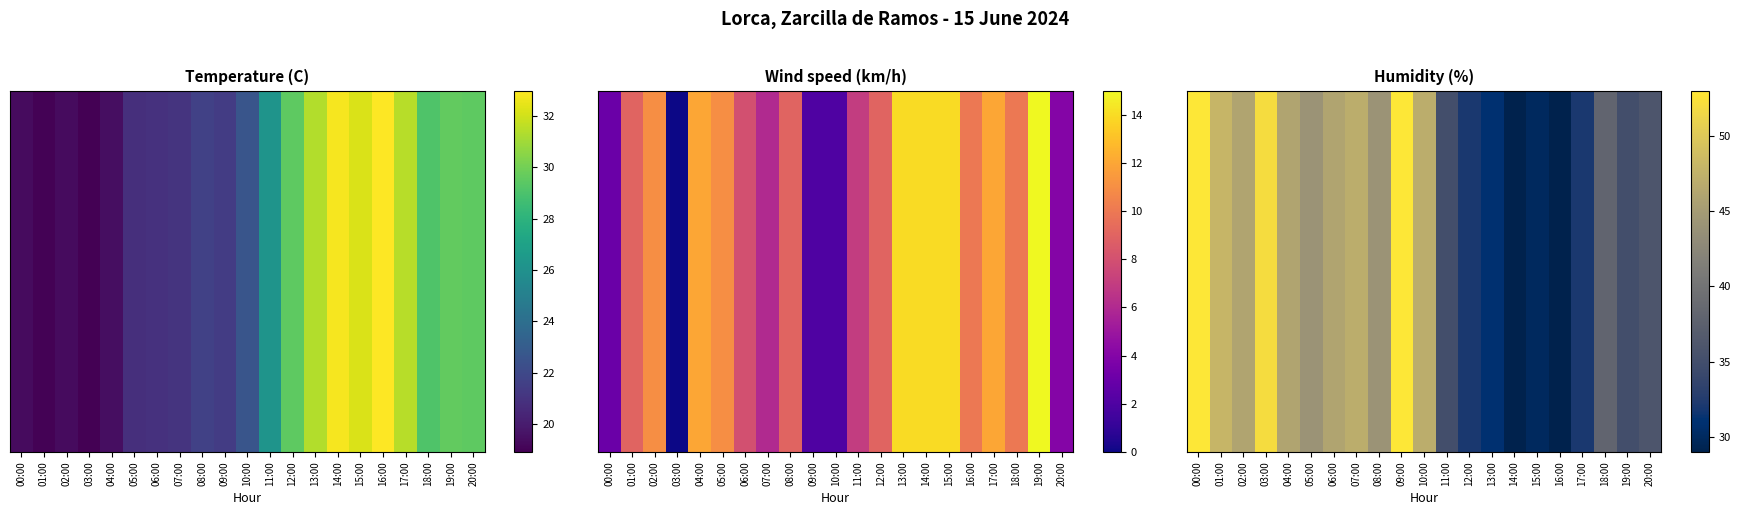

Which has a higher value, 09:00 or 20:00?

09:00